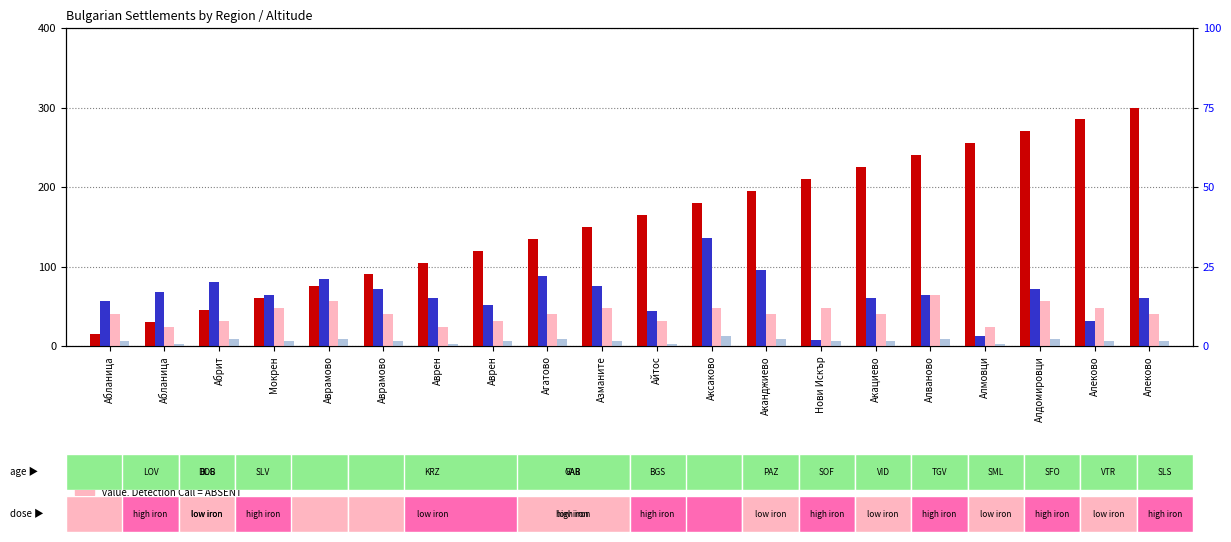

What is the label of the 14th bar from the right?

Аврен